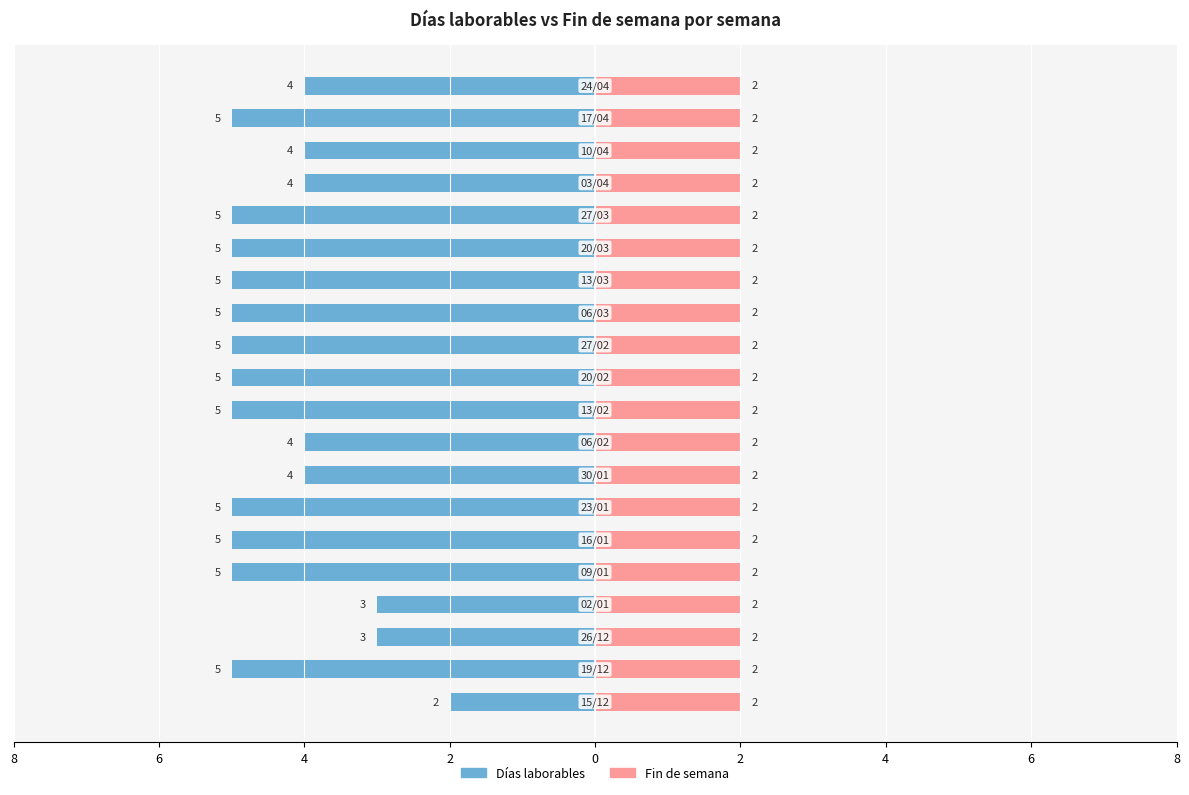

How many Días laborables values are between -5 and -4?

17